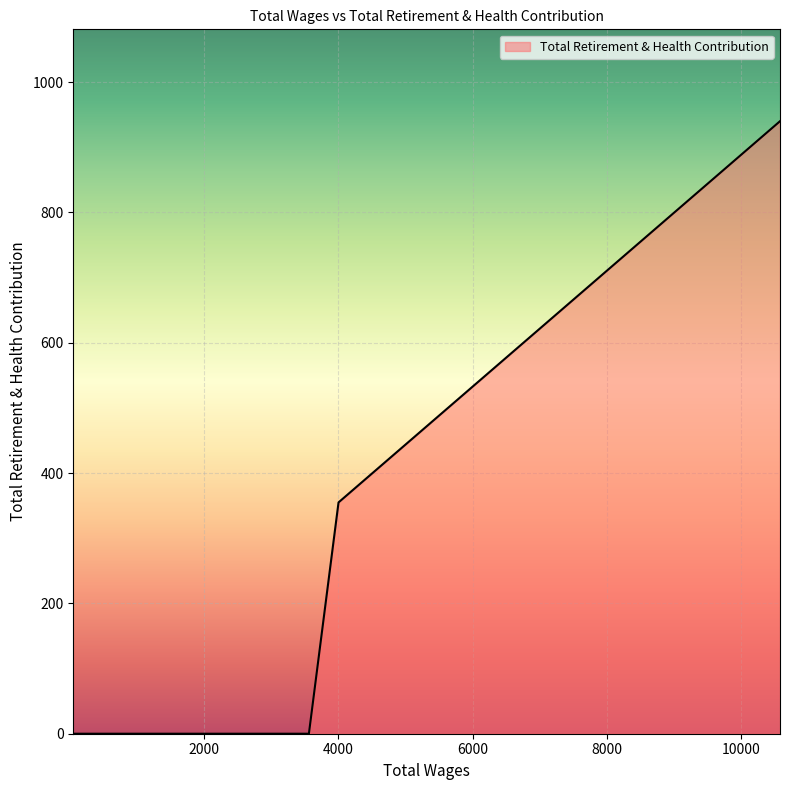

What is the maximum value shown in the chart?

940